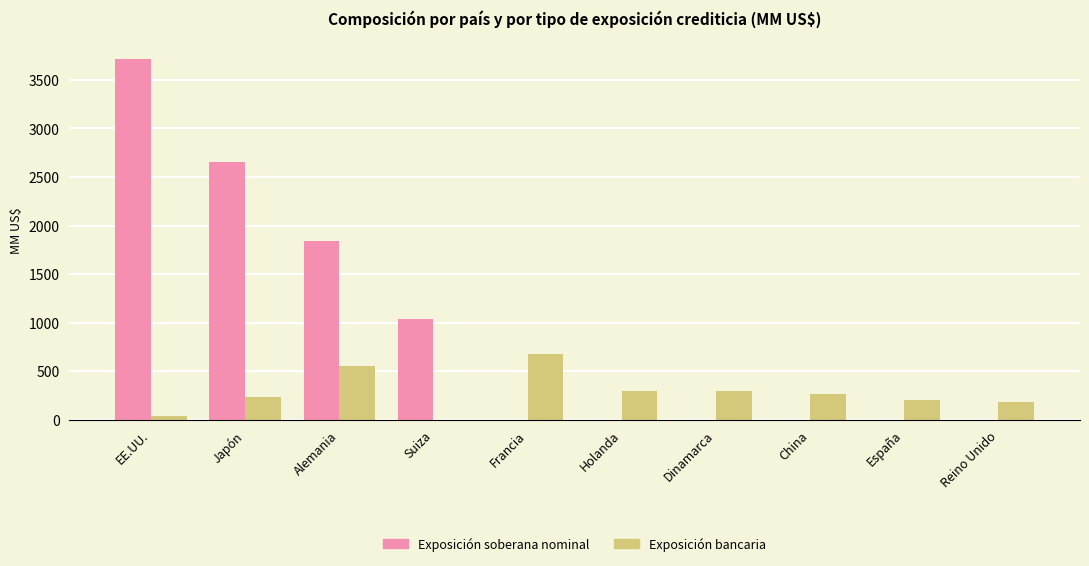

The Exposición bancaria series shows 263.7 at China. True or false?

True